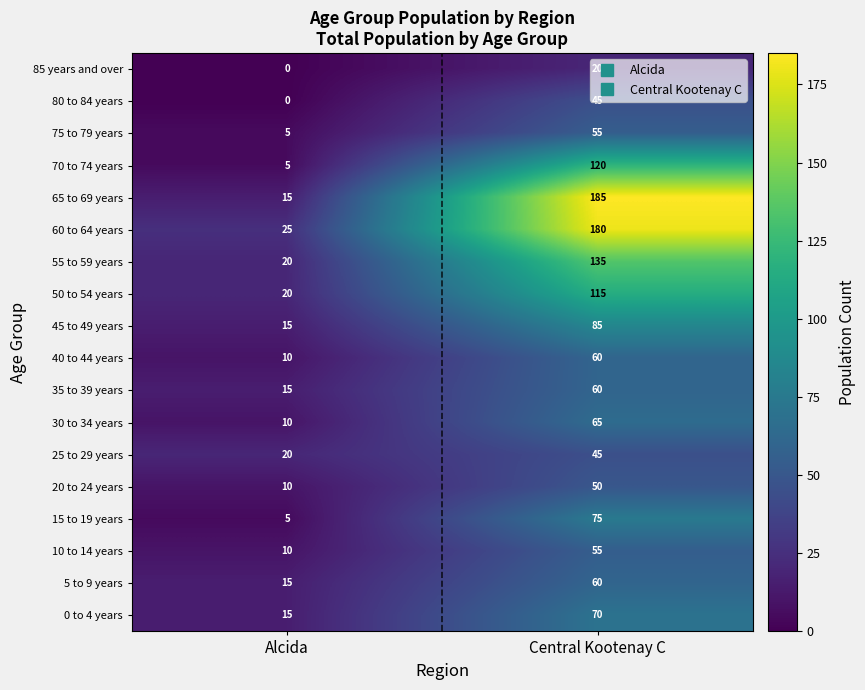

At which label does 35 to 39 years reach its minimum?

Alcida